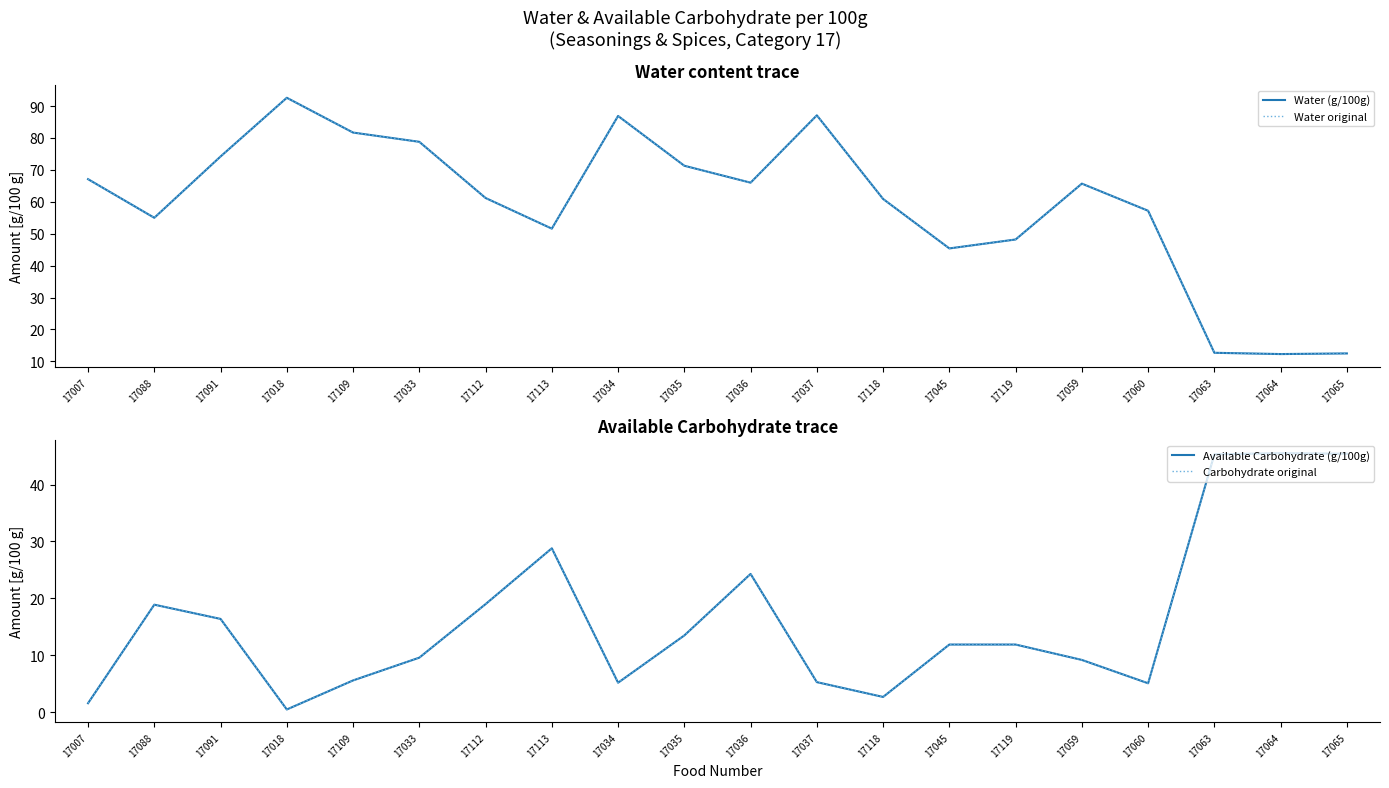

True or false: Available Carbohydrate (g/100g) has a value of 0.5 at 17018.

True